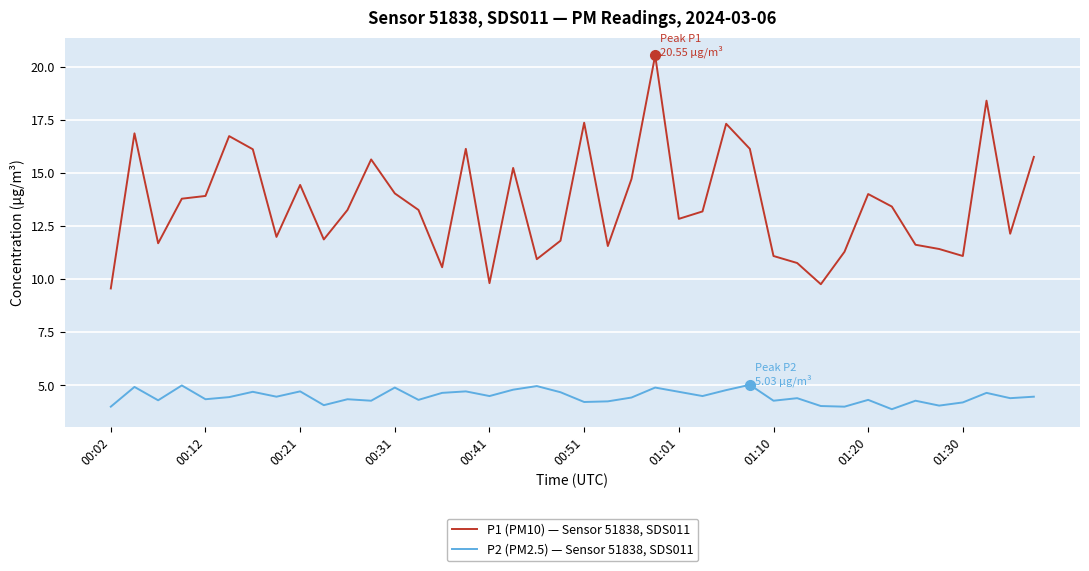

True or false: P2 (PM2.5) — Sensor 51838, SDS011 and P1 (PM10) — Sensor 51838, SDS011 intersect in this chart.

False